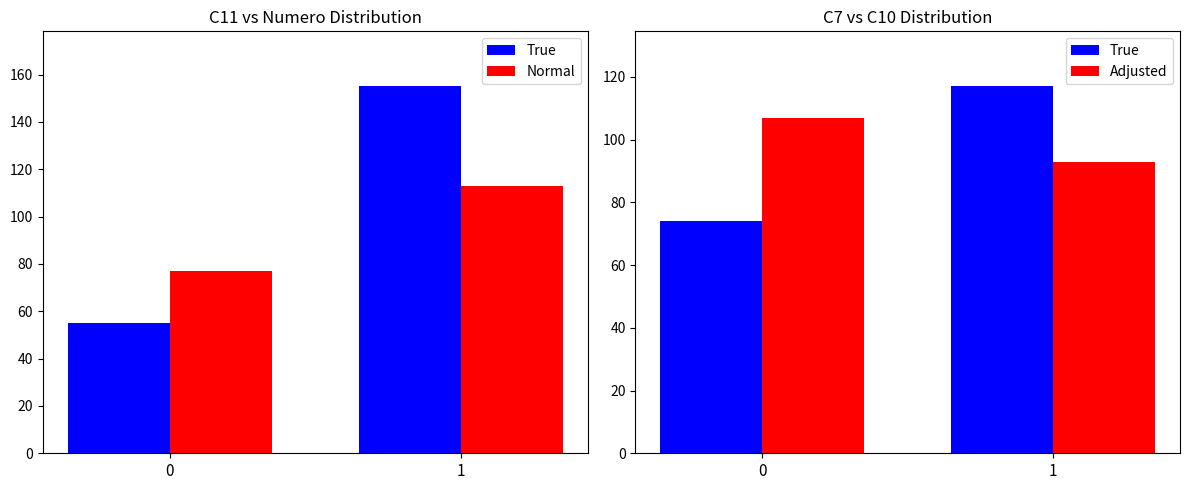

The Adjusted series shows 41 at 1. True or false?

False